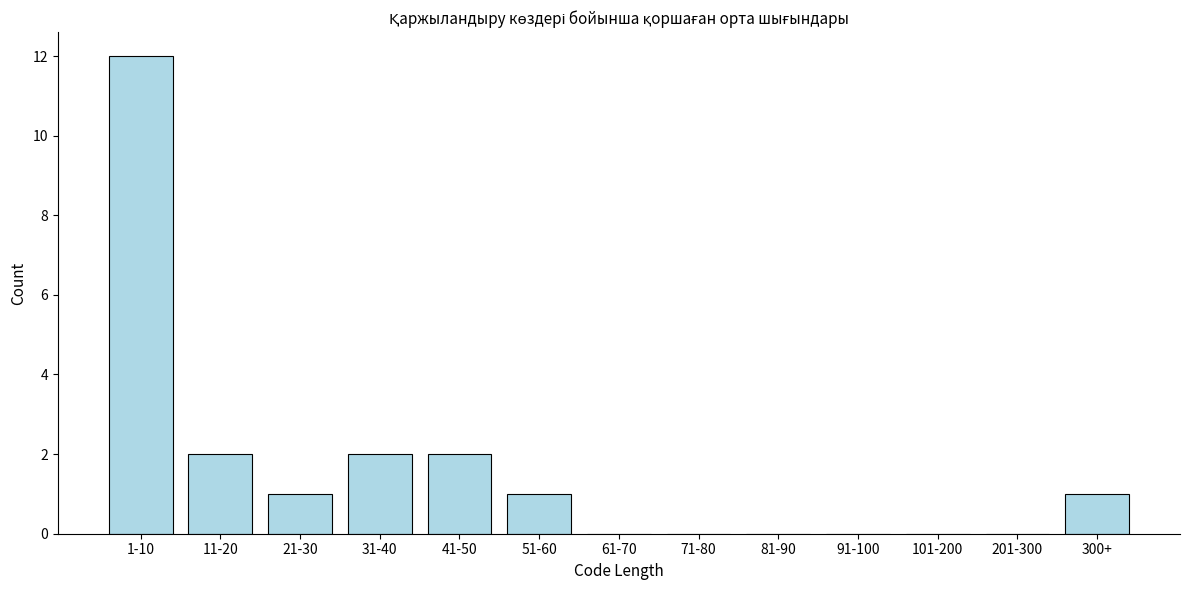

Reading left to right, what are all the values shown in this chart?

1-10=12	11-20=2	21-30=1	31-40=2	41-50=2	51-60=1	61-70=0	71-80=0	81-90=0	91-100=0	101-200=0	201-300=0	300+=1